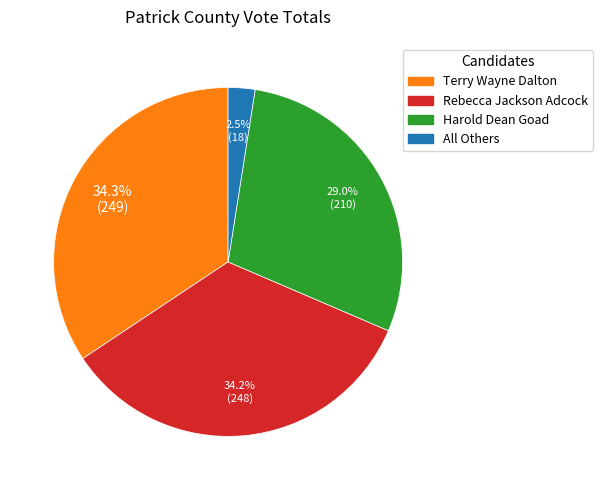

What is the smallest slice in the pie chart?

All Others